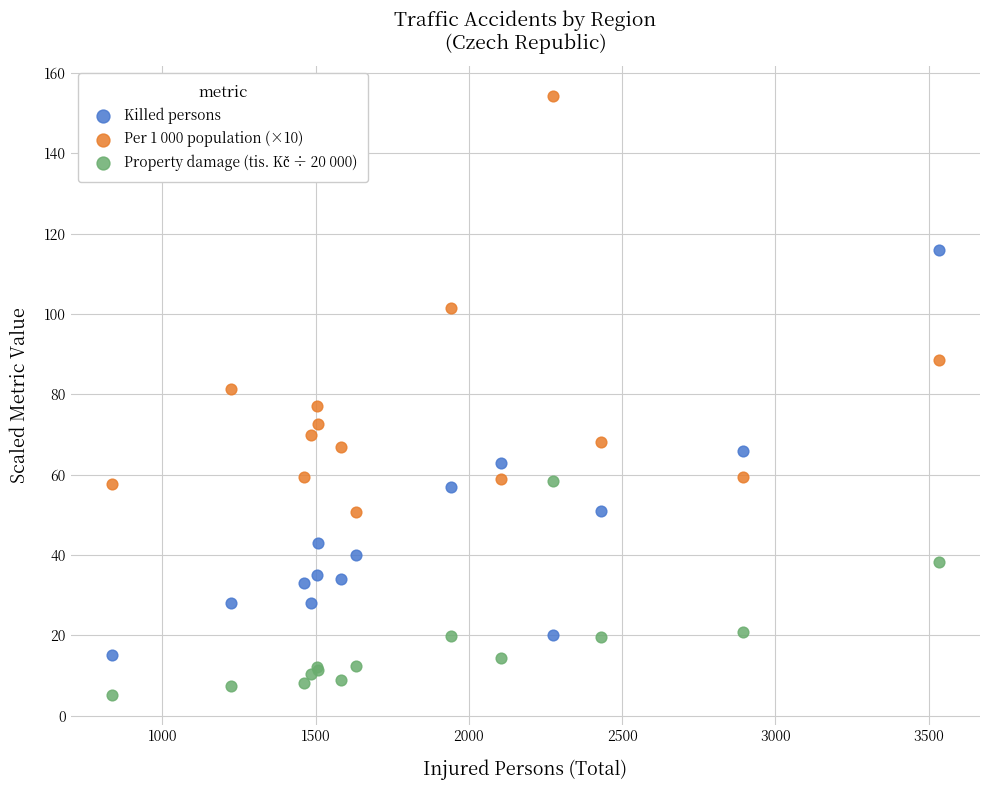

Which series reaches the maximum Y coordinate?

Per 1 000 population (×10)